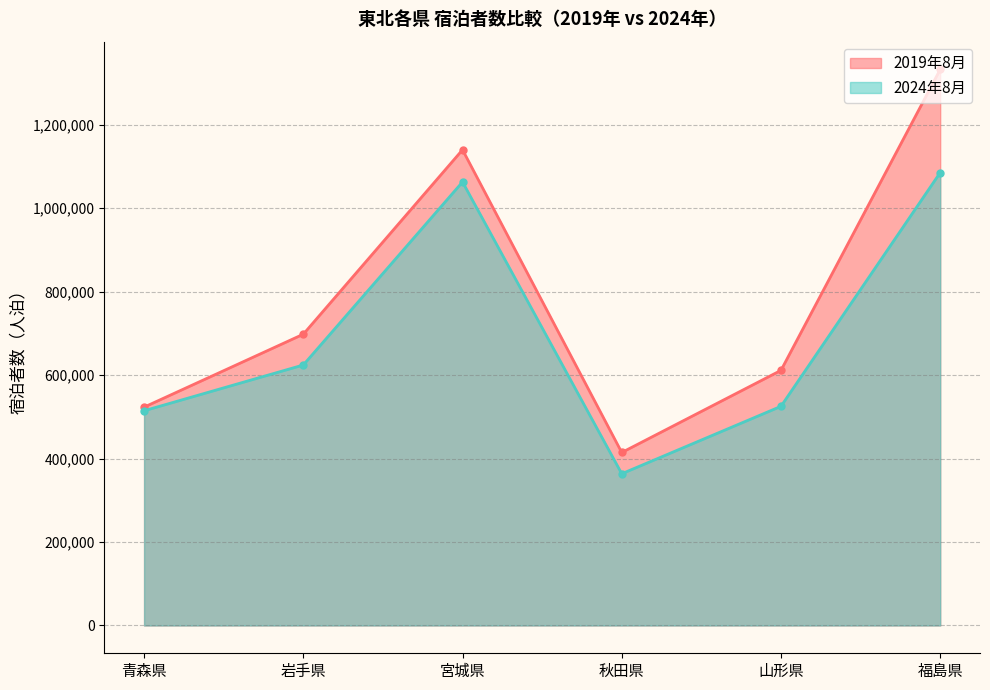

What is the sum of the 2019年8月 values at 岩手県 and 福島県?

2029990